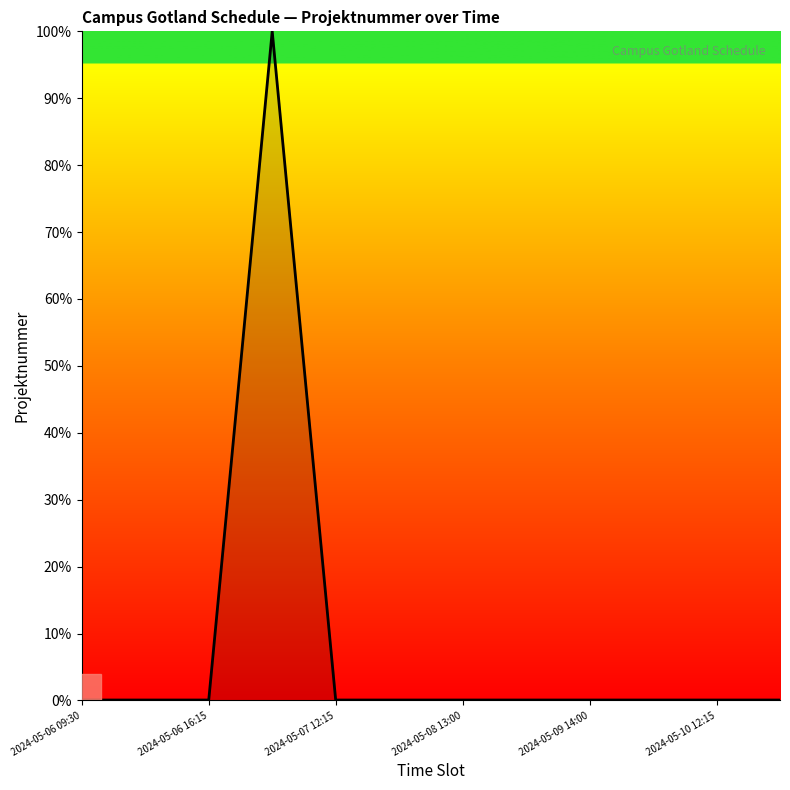

What is the difference between the maximum and minimum values?

99.9